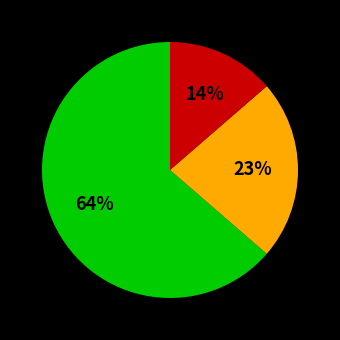

To the nearest percent, what is the difference between the largest and smallest slice percentages?

50%